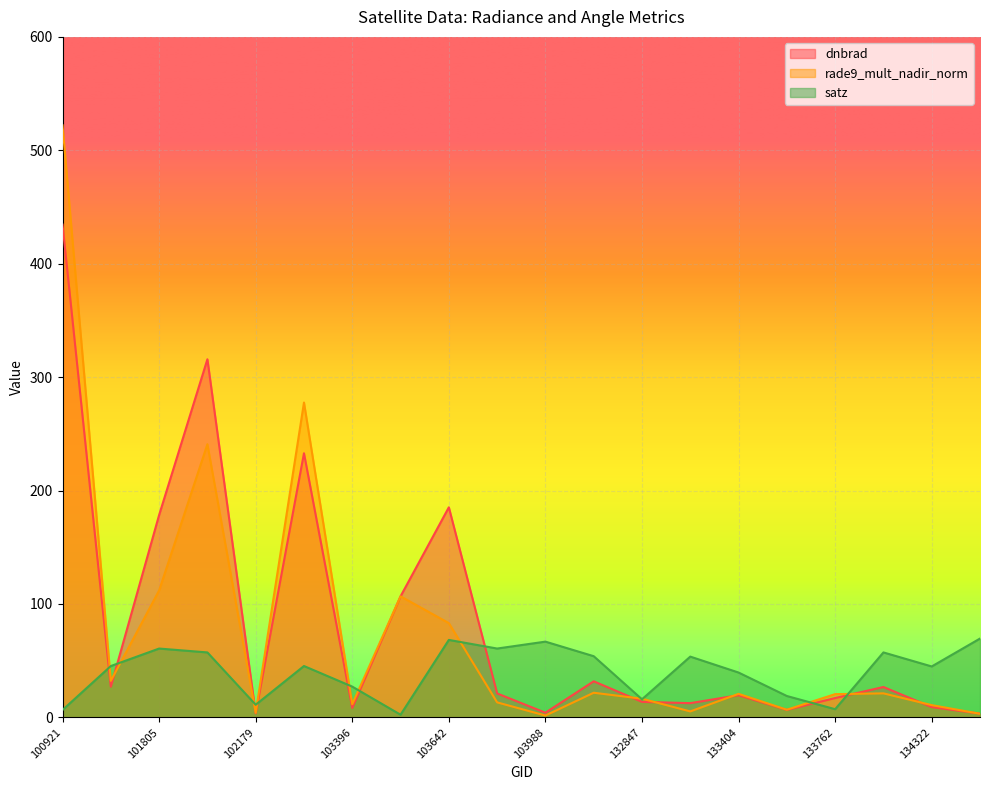

Reading left to right, extract all data points from this chart.

dnbrad: 434.5	27.1	178.4	315.8	3.6	232.9	8.4	106.8	185.2	21.1	4.1	31.8	13.7	12.6	19.6	6.6	17.1	26.8	9.1	3.4
rade9_mult_nadir_norm: 522.0	32.2	111.9	240.8	4.1	277.6	11.6	106.8	83.1	13.2	1.6	21.7	16.5	5.3	20.8	6.8	20.5	21.2	10.8	3.2
satz: 6.5	45.3	60.7	57.3	11.1	45.3	27.1	2.4	68.3	60.7	66.8	54.0	16.0	53.6	39.6	18.9	7.2	57.3	44.9	69.5